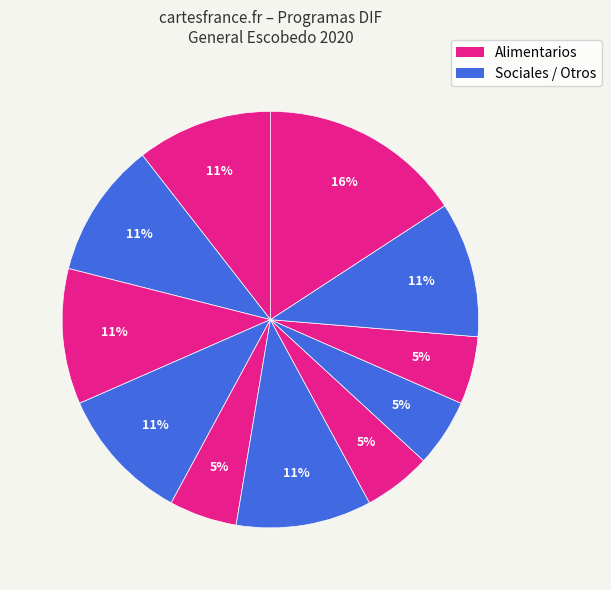

How many slices are in this pie chart?

11